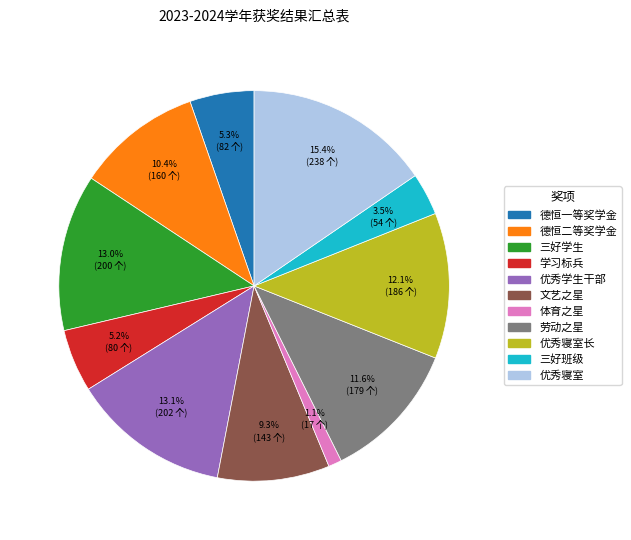

Does any single category account for the majority?

No